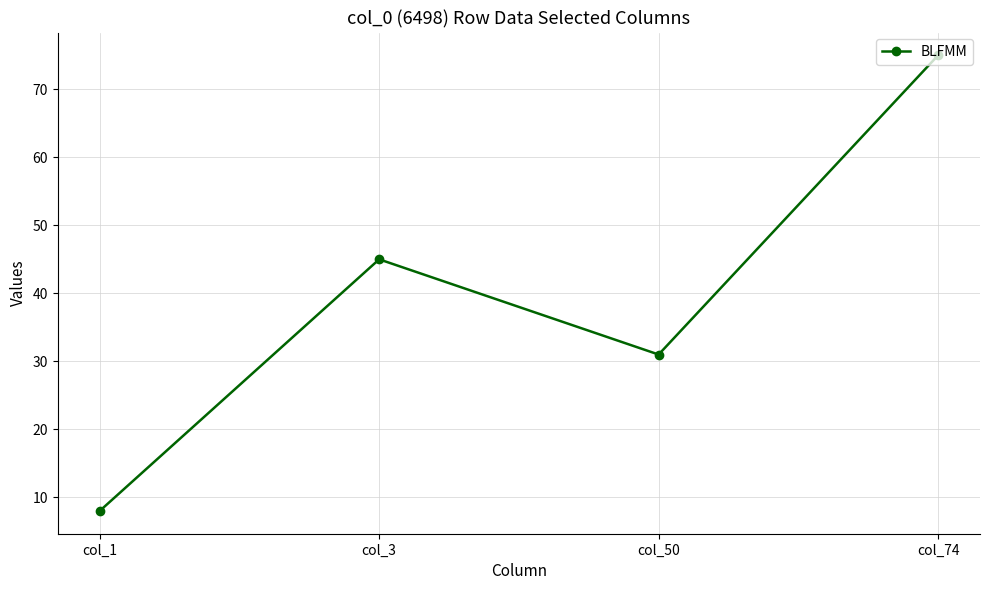

The value at col_74 is 75. True or false?

True